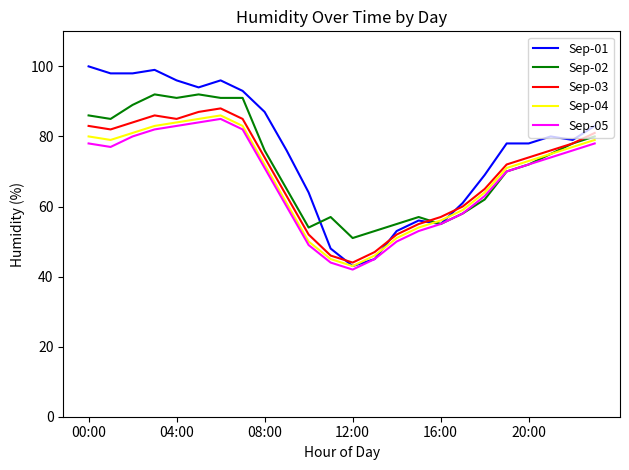

What is the lowest value of the Sep-03 series?

44